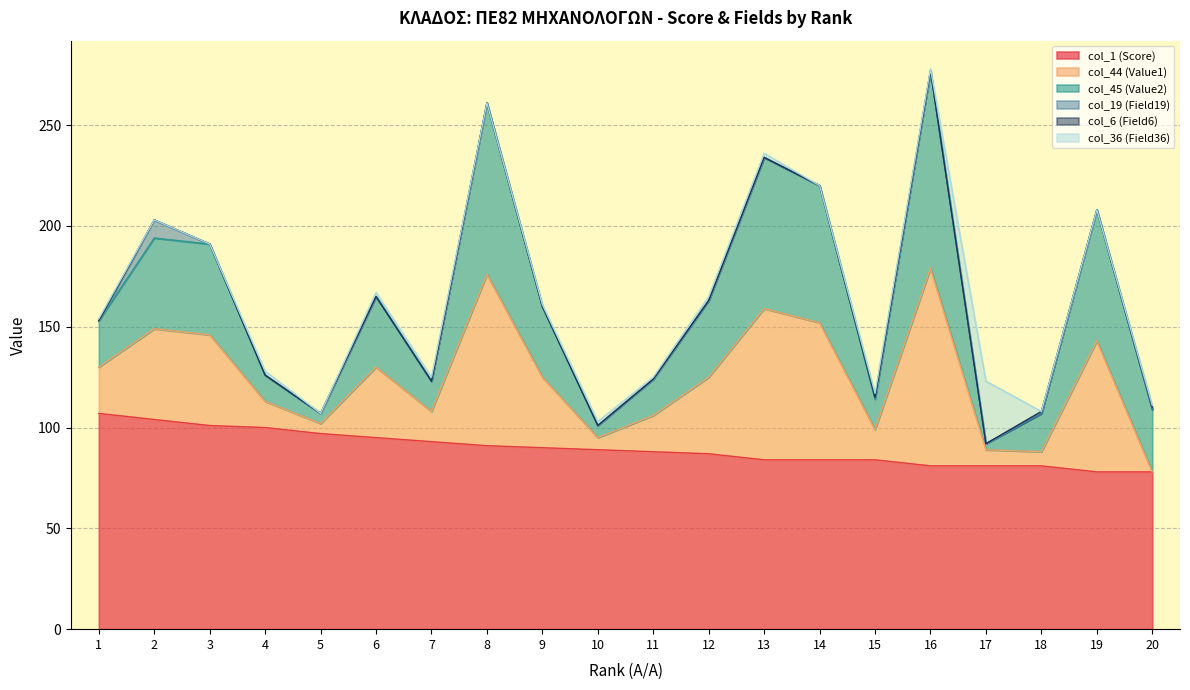

How many interior local valleys does the col_44 (Value1) series have?

5